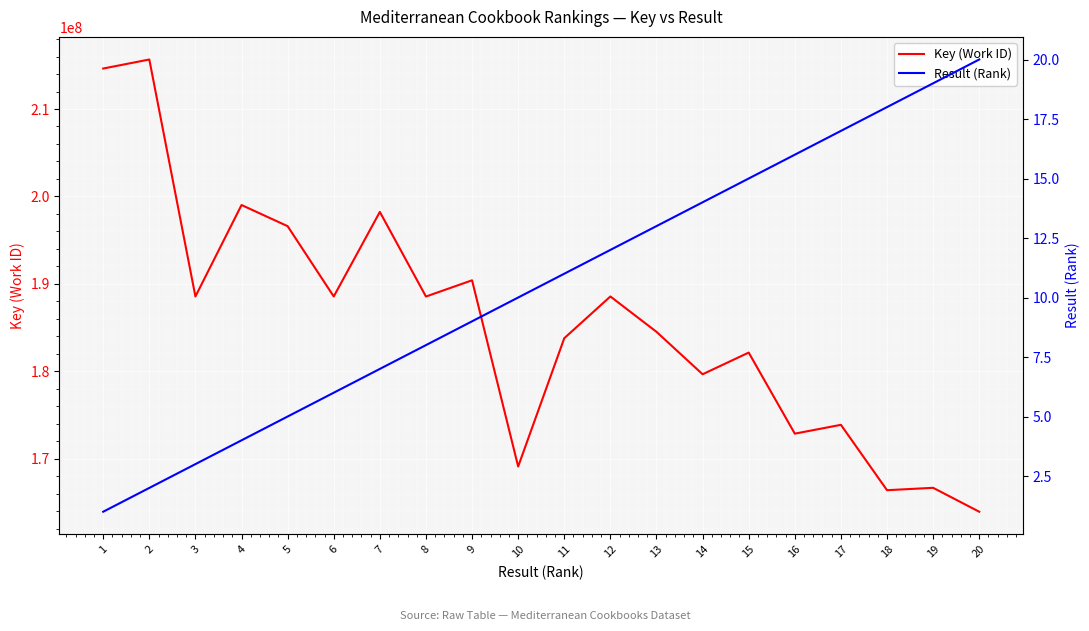

List the labels in order of Result (Rank) value, largest first.

20, 19, 18, 17, 16, 15, 14, 13, 12, 11, 10, 9, 8, 7, 6, 5, 4, 3, 2, 1